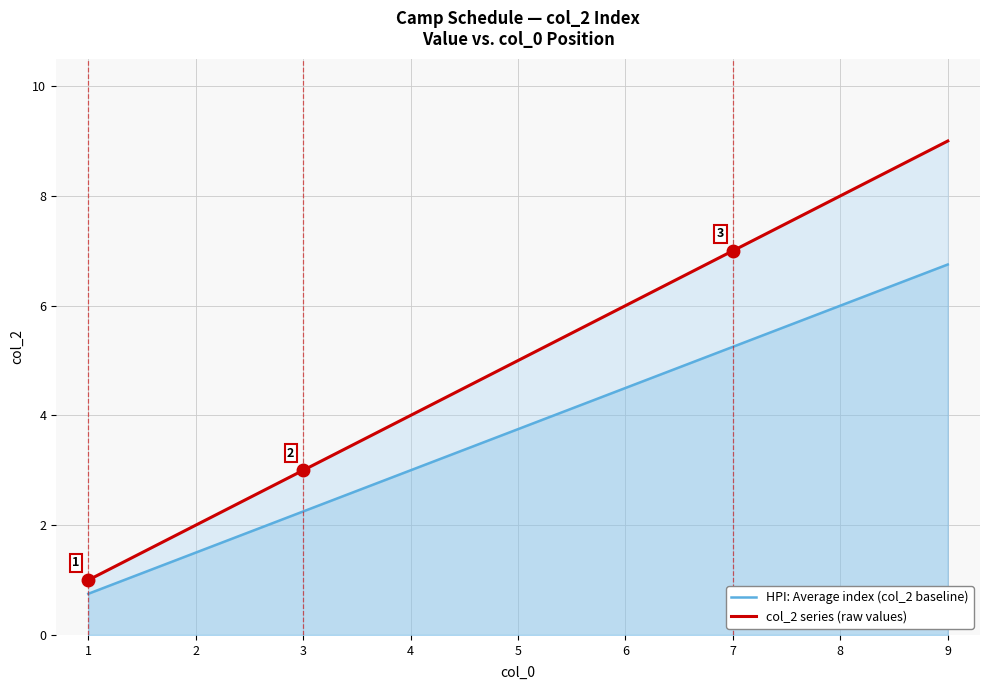

True or false: HPI: Average index (col_2 baseline) and col_2 series (raw values) intersect in this chart.

False